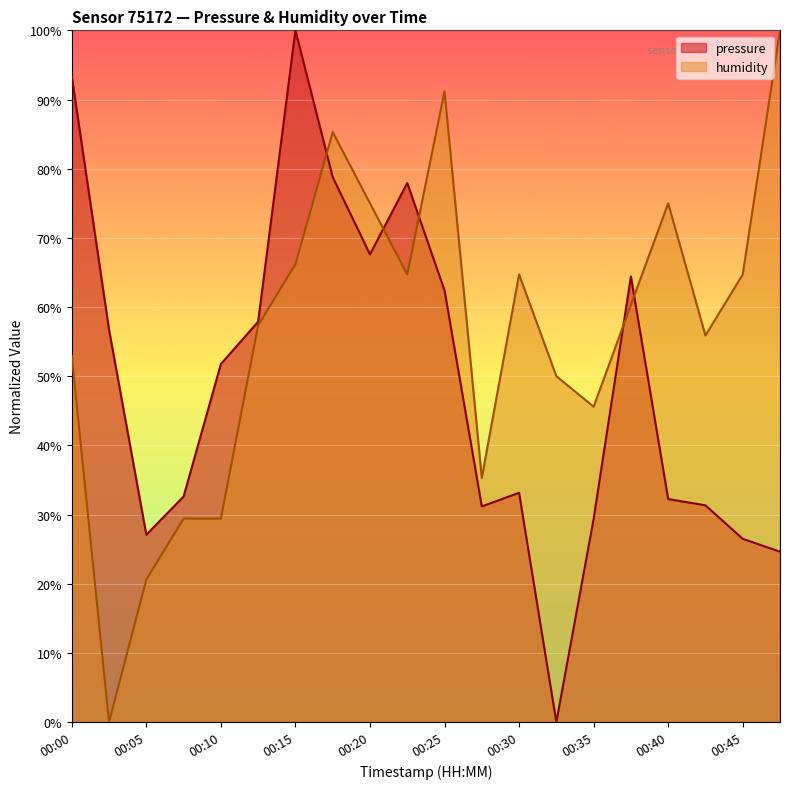

Between 00:30 and 00:23, which is larger?

00:23